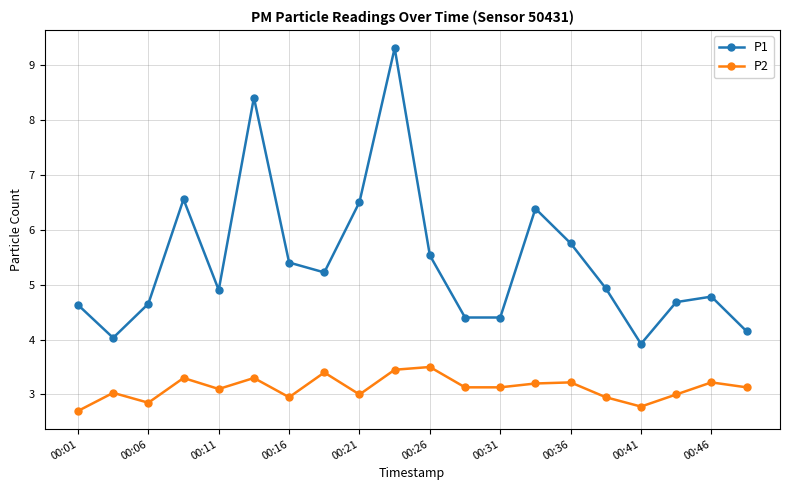

List the series in order of their peak value, lowest first.

P2, P1